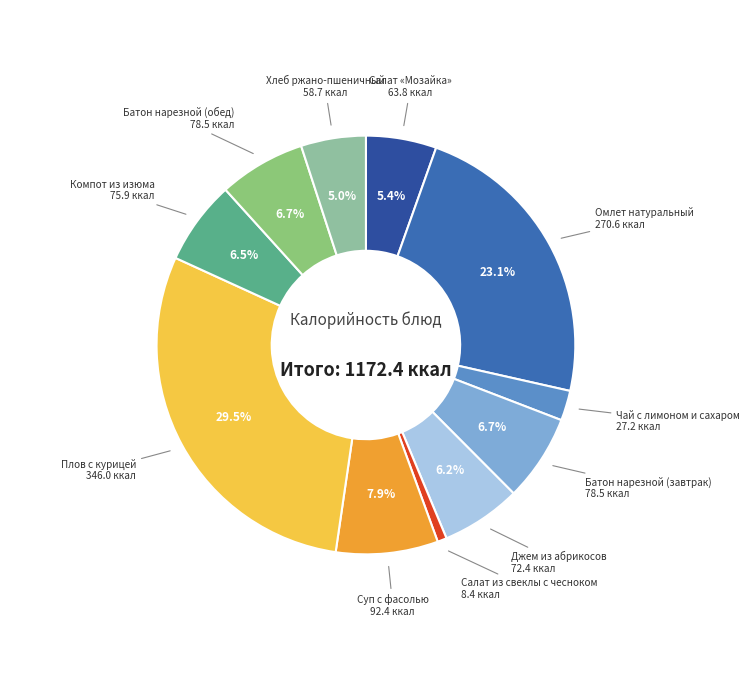

How many slices are in this pie chart?

11